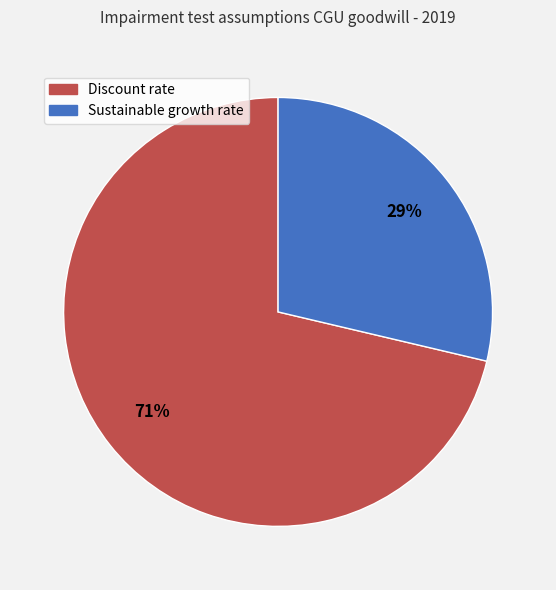

Do Sustainable growth rate and Discount rate together represent more than half of the pie?

Yes